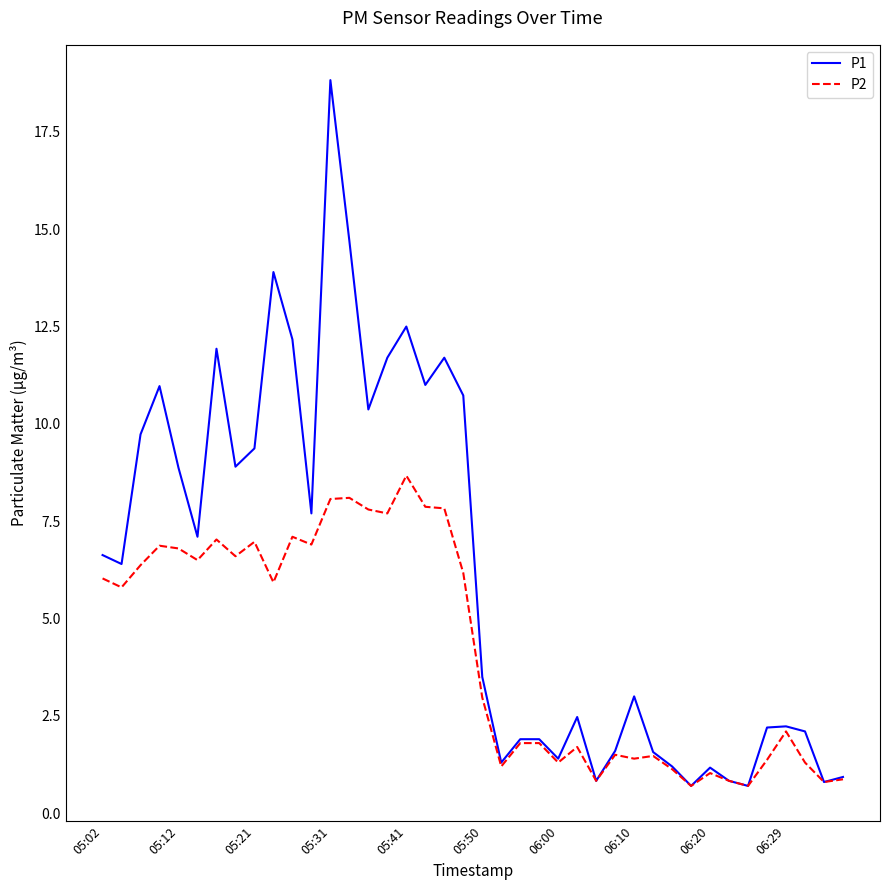

What is the highest value of the P2 series?

8.7